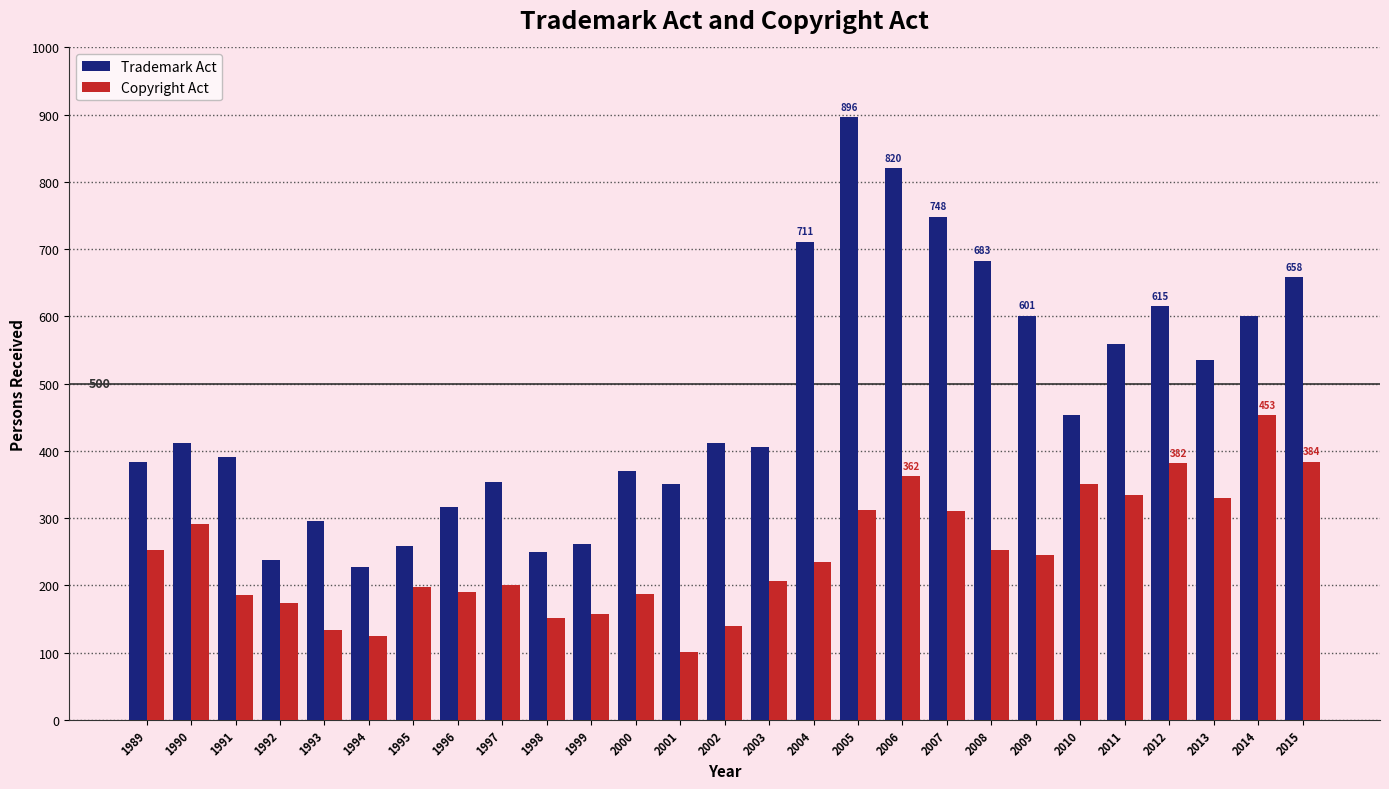

Which category has the lowest value in the Trademark Act series?

1994